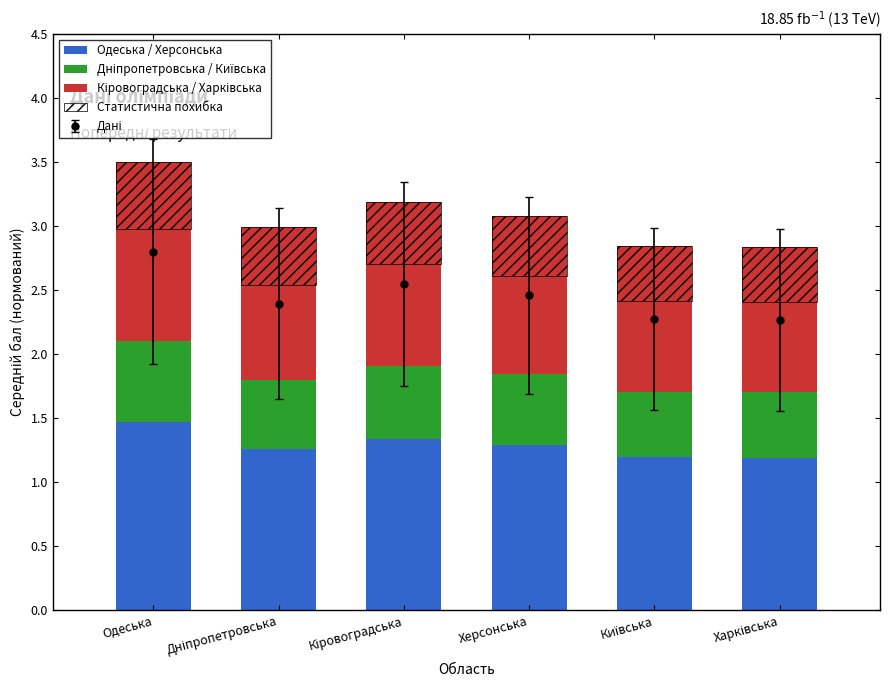

Which series has the largest range (max minus min)?

Одеська / Херсонська